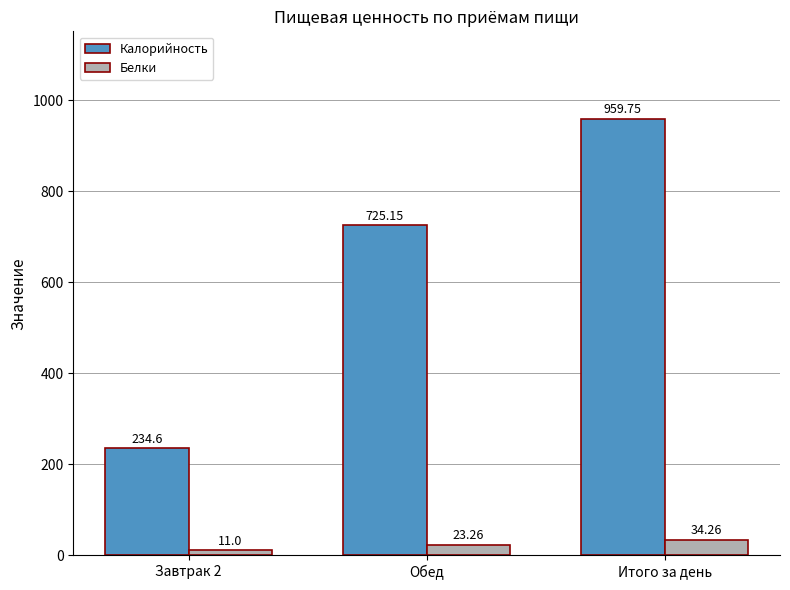

What is the sum of all Калорийность values?

1919.5